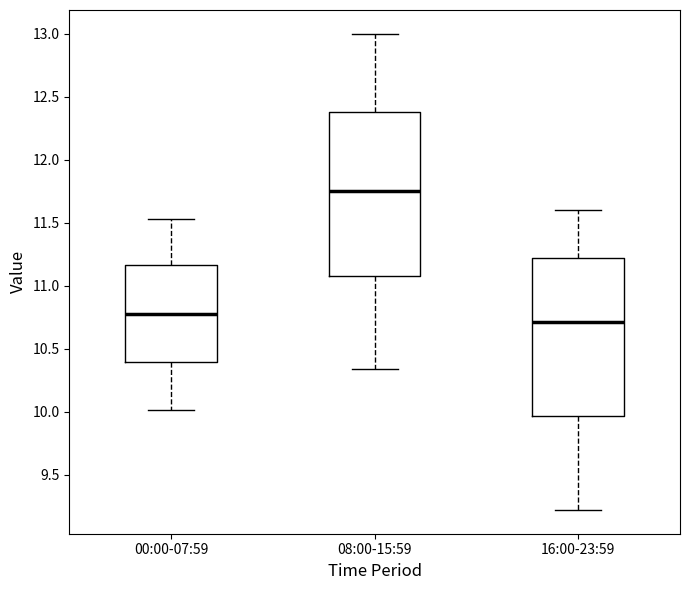

Where does the median line of the box for 00:00-07:59 sit on the y-axis? The values are not printed on the chart, so give them approximately, as read against the axis.

10.80